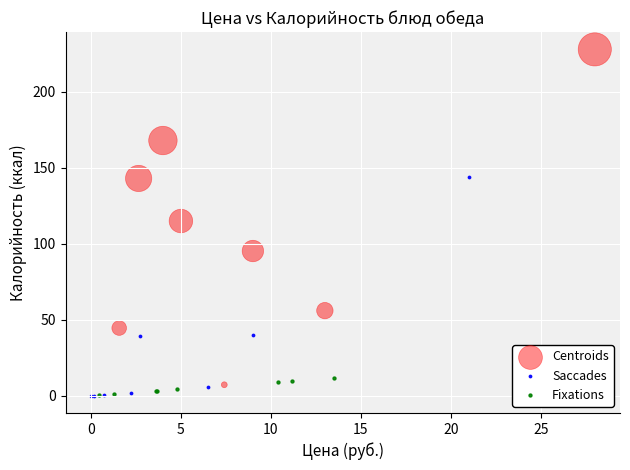

Which series has the widest spread of Y values?

Centroids